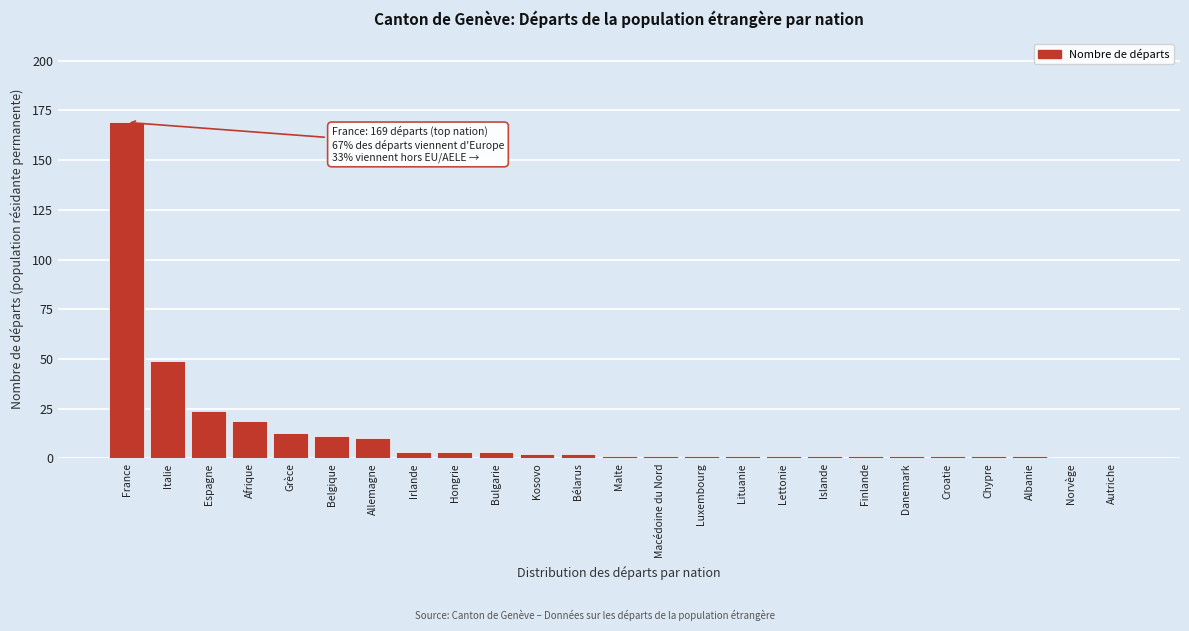

Reading left to right, extract all data points from this chart.

France=169	Italie=49	Espagne=24	Afrique=19	Grèce=13	Belgique=11	Allemagne=10	Irlande=3	Hongrie=3	Bulgarie=3	Kosovo=2	Bélarus=2	Malte=1	Macédoine du Nord=1	Luxembourg=1	Lituanie=1	Lettonie=1	Islande=1	Finlande=1	Danemark=1	Croatie=1	Chypre=1	Albanie=1	Norvège=0	Autriche=0